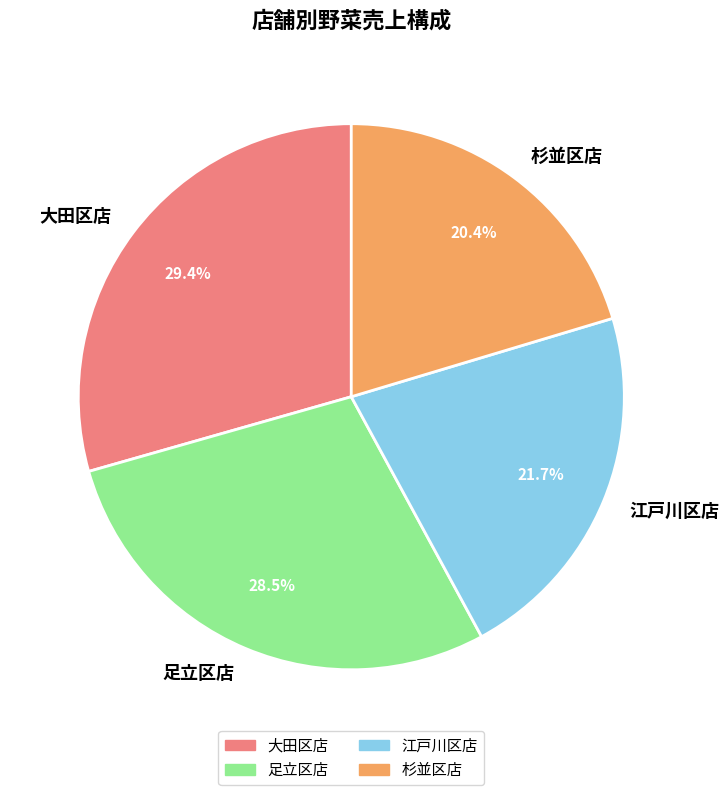

Rank the categories by value from lowest to highest.

杉並区店, 江戸川区店, 足立区店, 大田区店